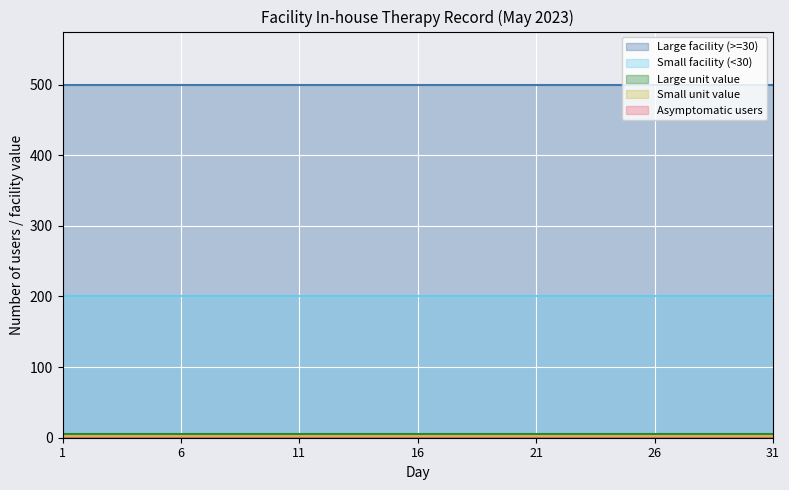

Reading left to right, extract all data points from this chart.

Large facility (>=30): 500	500	500	500	500	500	500	500	500	500	500	500	500	500	500	500	500	500	500	500	500	500	500	500	500	500	500	500	500	500	500
Small facility (<30): 200	200	200	200	200	200	200	200	200	200	200	200	200	200	200	200	200	200	200	200	200	200	200	200	200	200	200	200	200	200	200
Large unit value: 5	5	5	5	5	5	5	5	5	5	5	5	5	5	5	5	5	5	5	5	5	5	5	5	5	5	5	5	5	5	5
Small unit value: 2	2	2	2	2	2	2	2	2	2	2	2	2	2	2	2	2	2	2	2	2	2	2	2	2	2	2	2	2	2	2
Asymptomatic users: 0	0	0	0	0	0	0	0	0	0	0	0	0	0	0	0	0	0	0	0	0	0	0	0	0	0	0	0	0	0	0